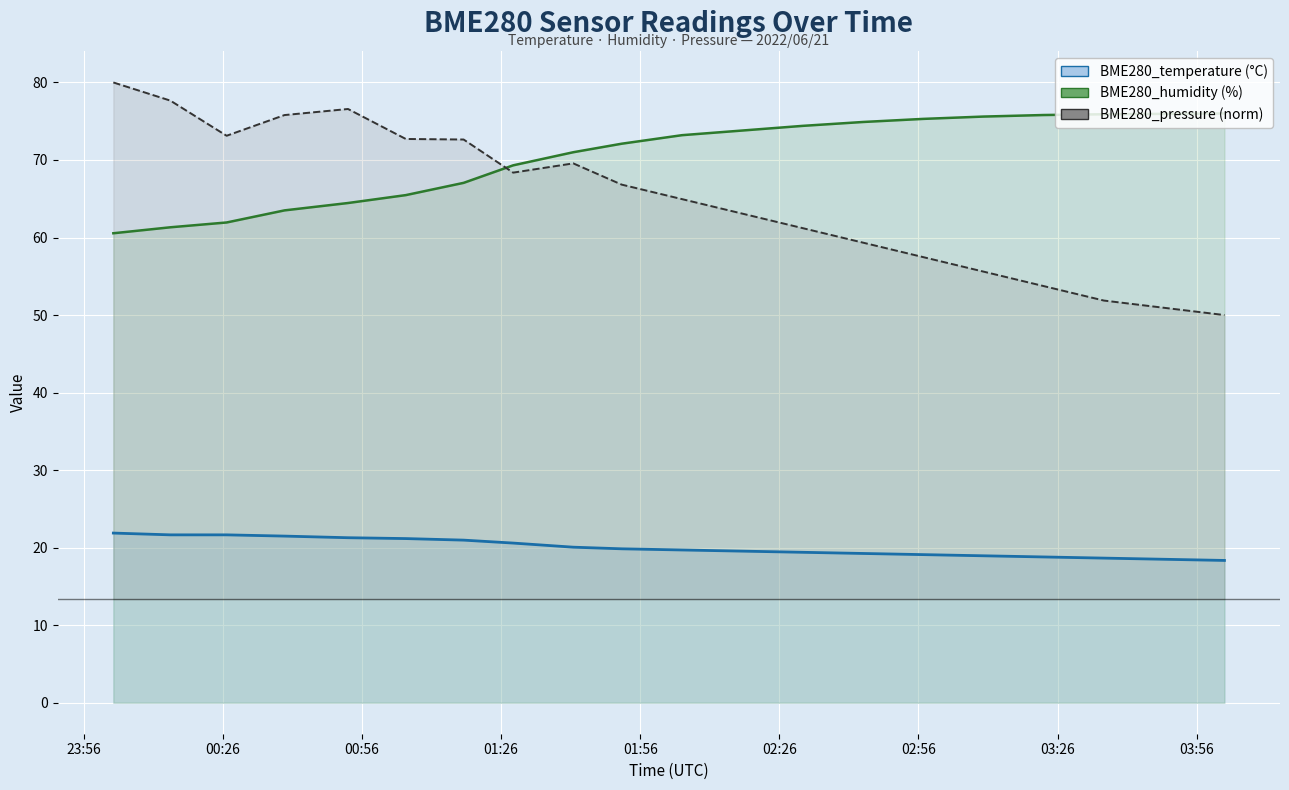

Rank the series by their maximum value, from highest to lowest.

BME280_pressure_norm, BME280_humidity, BME280_temperature